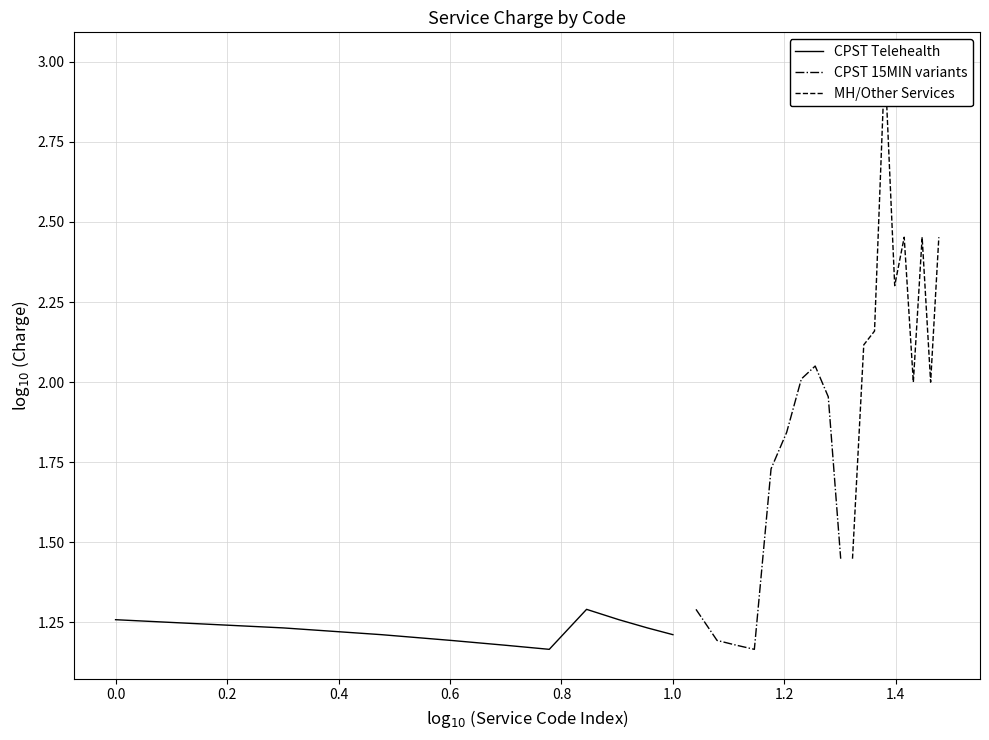

The value of CPST Telehealth at 1.0 is 2.1. True or false?

False